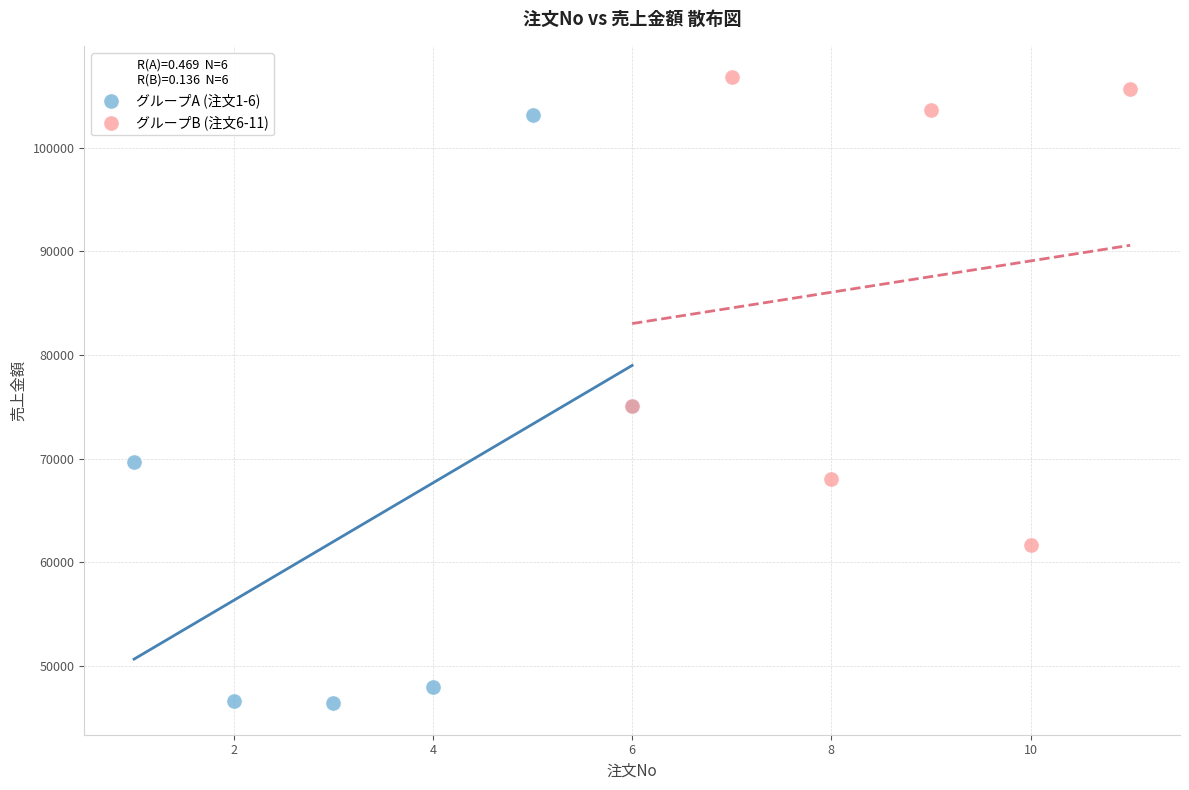

Which series has the largest Y range (max minus min)?

グループA (注文1-6)